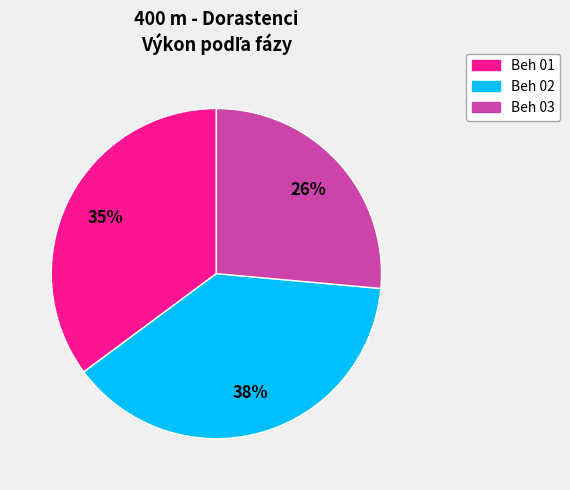

To the nearest percent, what portion does Beh 01 represent?

35%